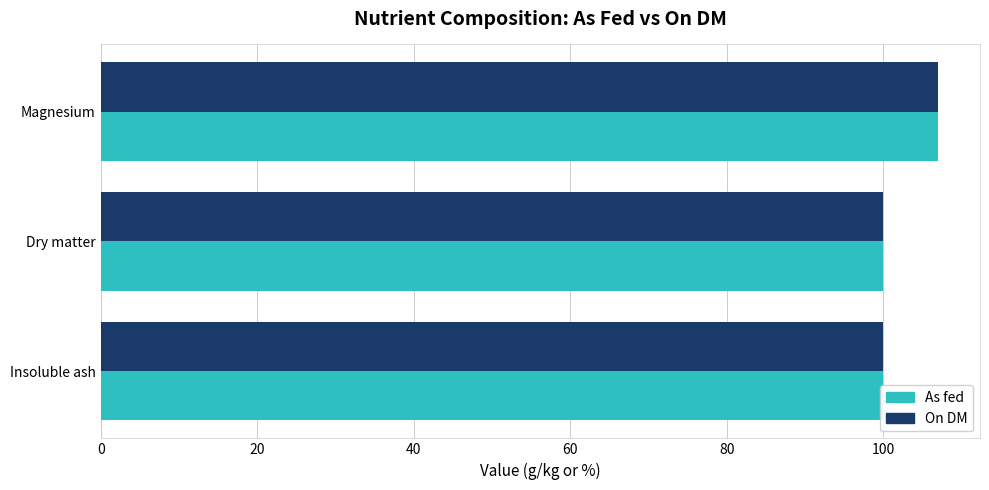

Rank the series at Dry matter from highest to lowest value.

On DM, As fed